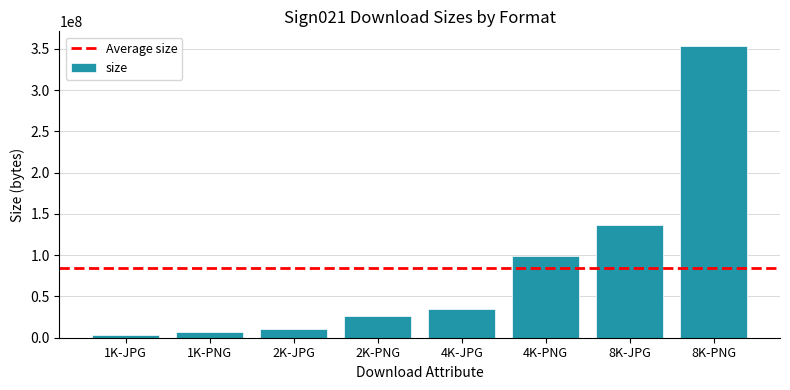

Which has a higher value, 4K-PNG or 1K-JPG?

4K-PNG